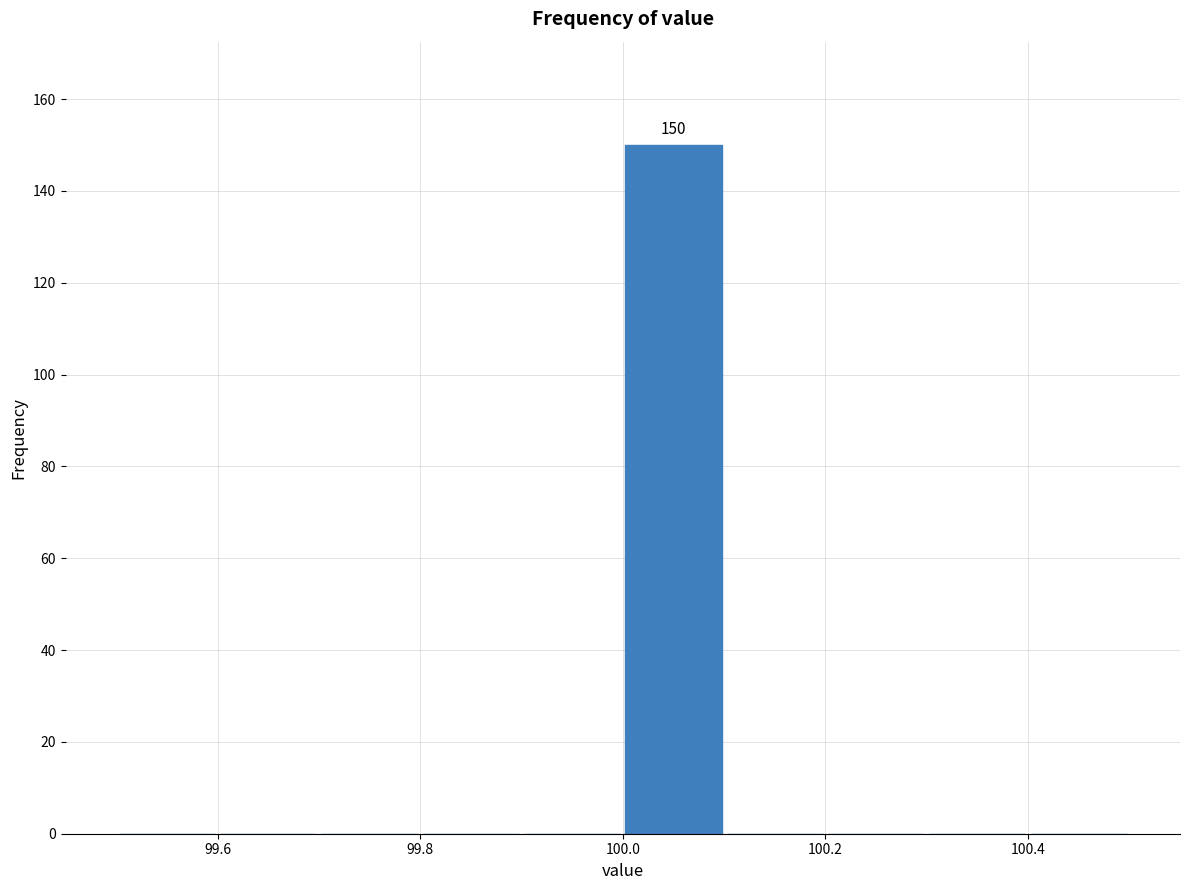

Over which range of the x-axis is the bar tallest?

100.0 to 100.1